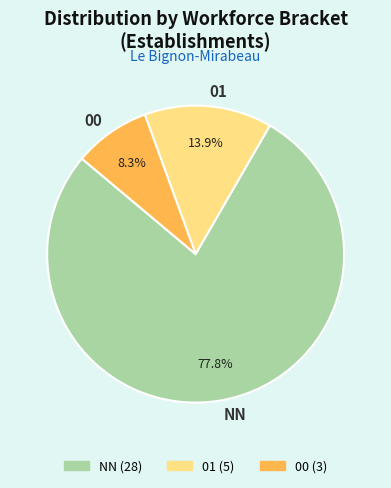

To the nearest percent, what portion does NN represent?

78%